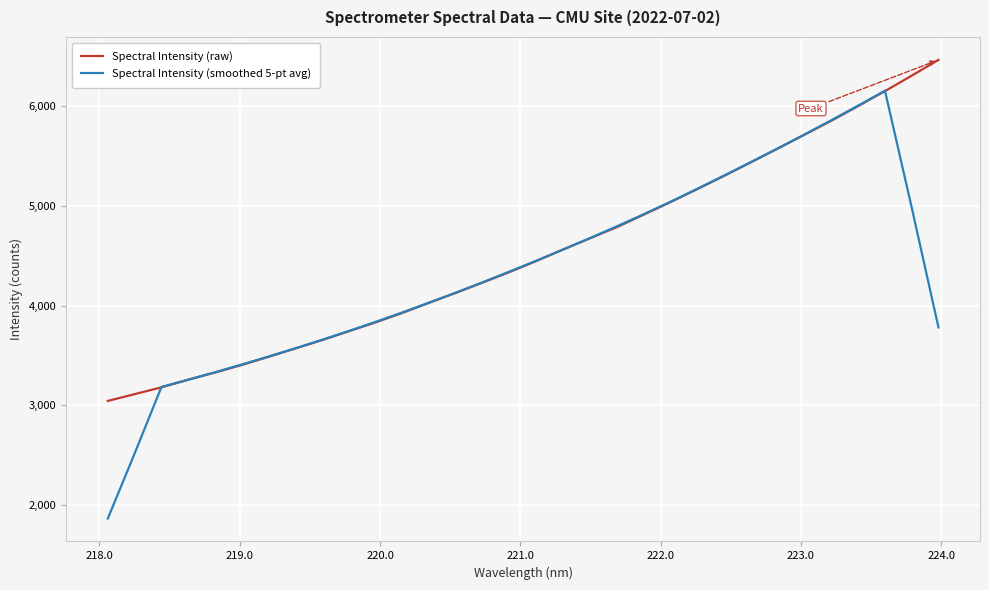

Which series ends up on top after the final intersection of Spectral Intensity (smoothed 5-pt avg) and Spectral Intensity (raw)?

Spectral Intensity (raw)